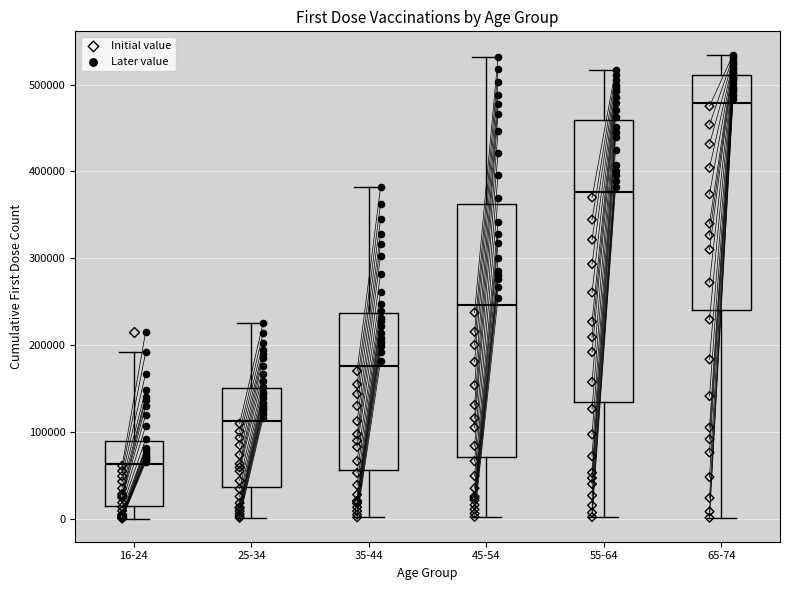

Reading left to right, read every box against the y-axis: the position of its median line, the range the box covers, and the ends of its whiskers. The values are not printed on the chart, so give them approximately, as read against the axis.

16-24: median 60000, box 10000 to 90000, whiskers 0 to 190000
25-34: median 110000, box 40000 to 150000, whiskers 0 to 230000
35-44: median 180000, box 60000 to 240000, whiskers 0 to 380000
45-54: median 250000, box 70000 to 360000, whiskers 0 to 530000
55-64: median 380000, box 130000 to 460000, whiskers 0 to 520000
65-74: median 480000, box 240000 to 510000, whiskers 0 to 530000